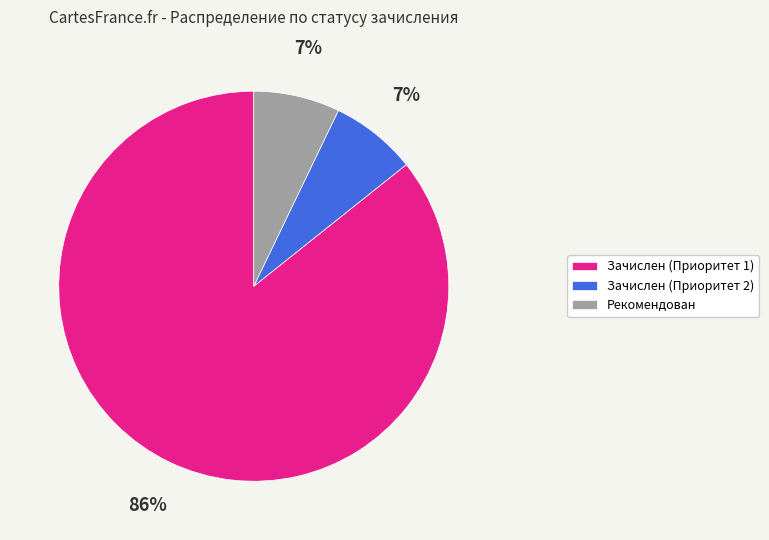

How many slices are in this pie chart?

3